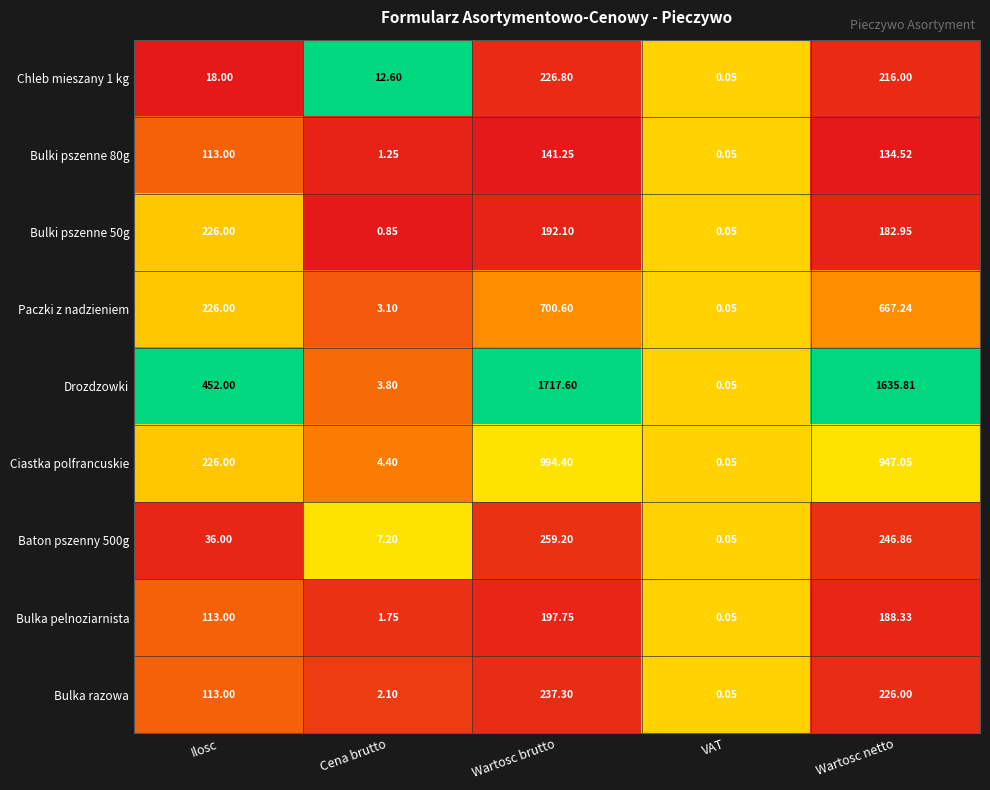

Between Ilosc and Wartosc brutto, which series saw the biggest shift?

Drozdzowki